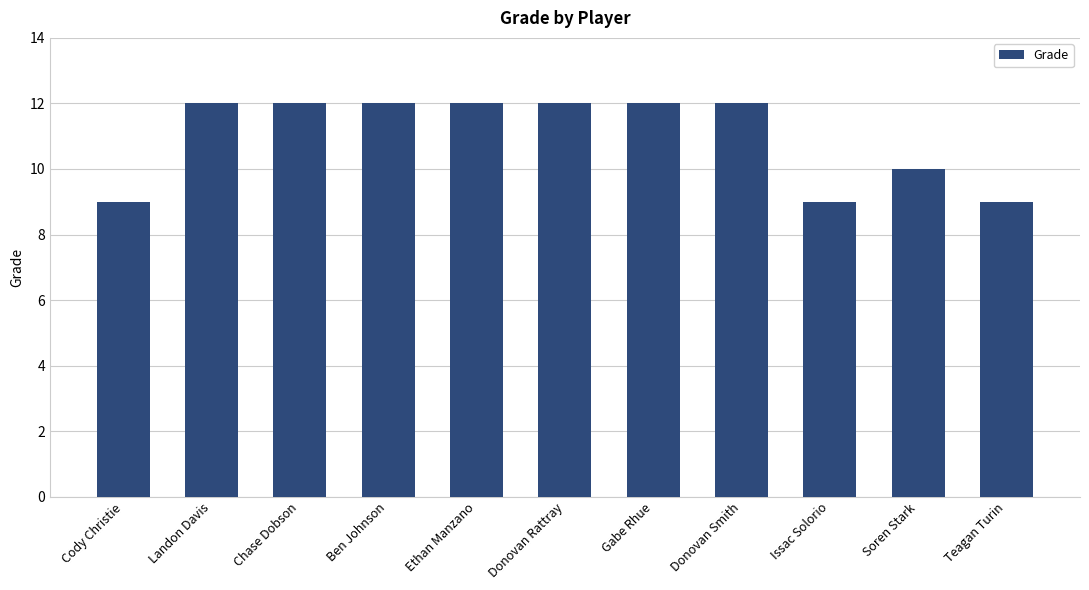

Is it true that the value at Landon Davis is 3?

False